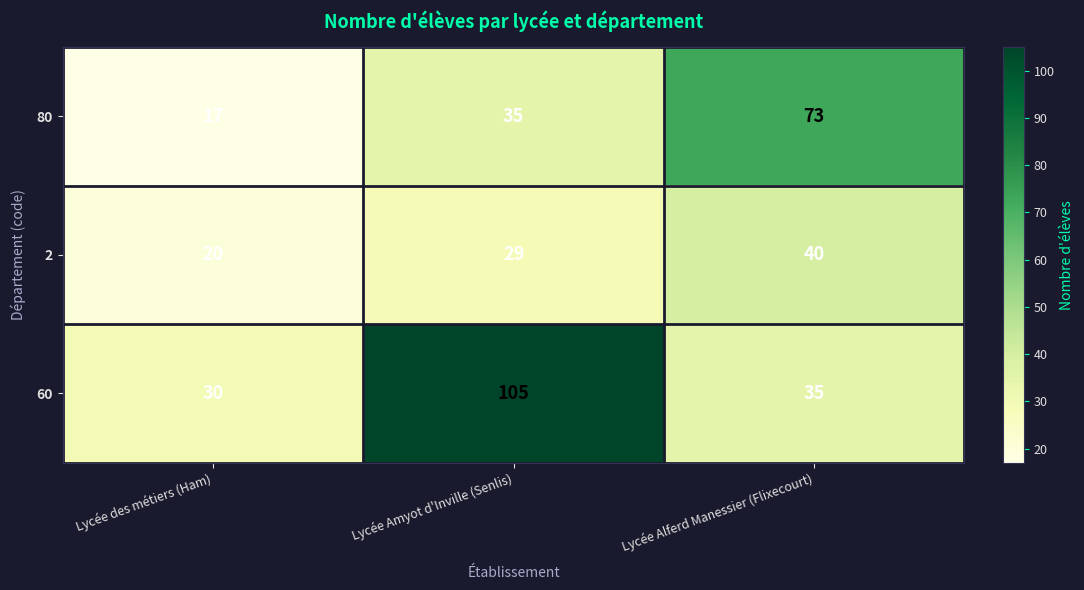

Rank the series by their average value, from highest to lowest.

60, 80, 2